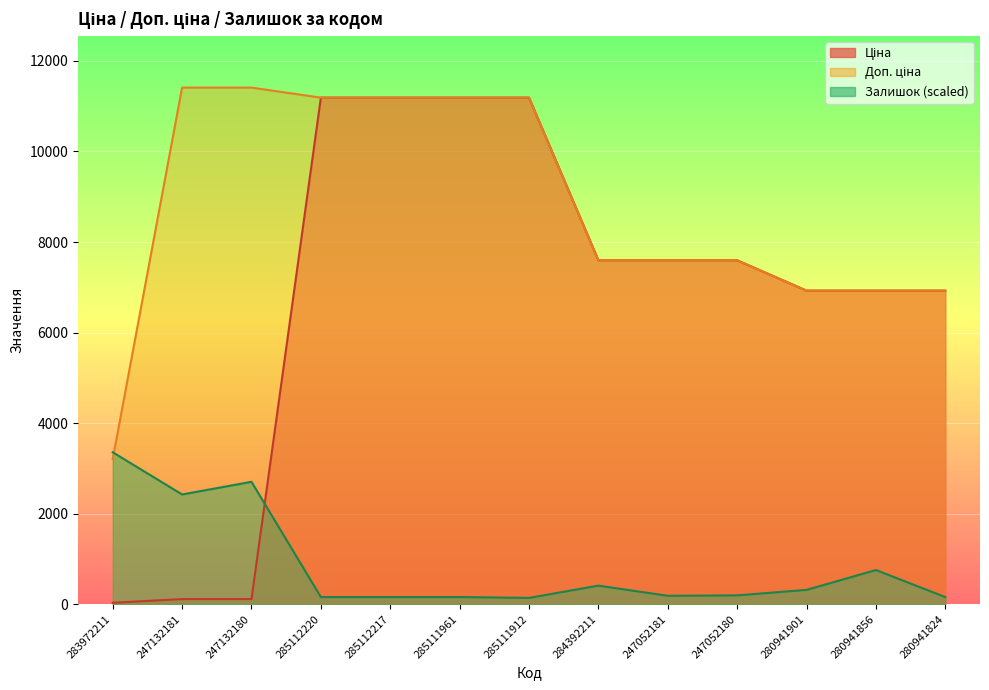

Reading left to right, list all the values displayed in this chart.

Ціна: 32.0	114.1	114.1	11188.2	11188.2	11188.2	11188.2	7596.5	7596.5	7596.5	6925.7	6925.7	6925.7
Доп. ціна: 3205.0	11410.0	11410.0	11188.2	11188.2	11188.2	11188.2	7596.5	7596.5	7596.5	6925.7	6925.7	6925.7
Залишок: 3356.4	2424.1	2703.8	158.5	158.5	158.5	139.9	410.2	186.5	195.8	317.0	755.2	158.5